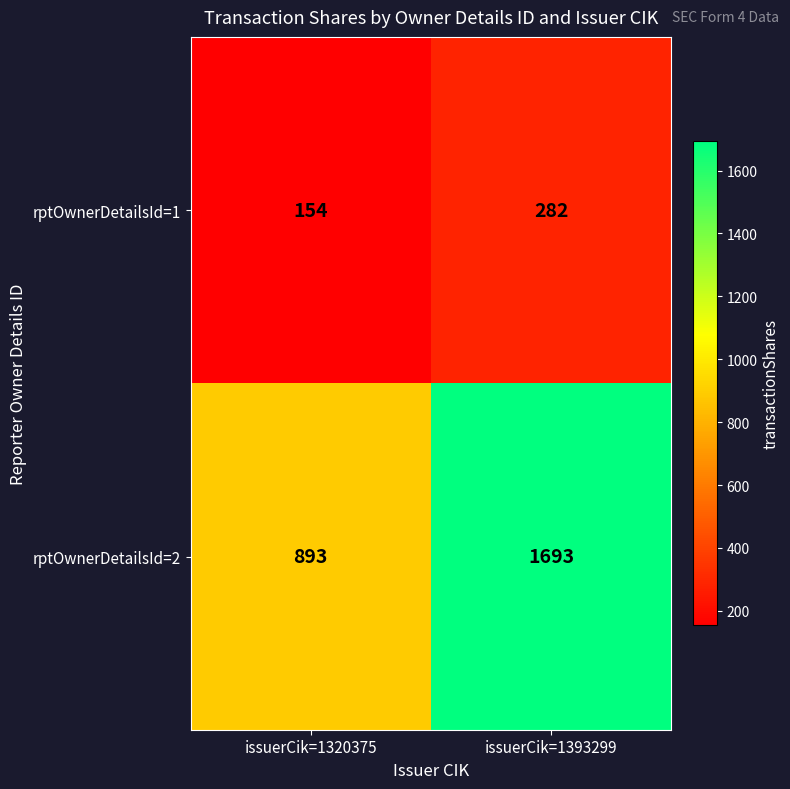

What is the spread (max minus min) of values at issuerCik=1393299?

1411